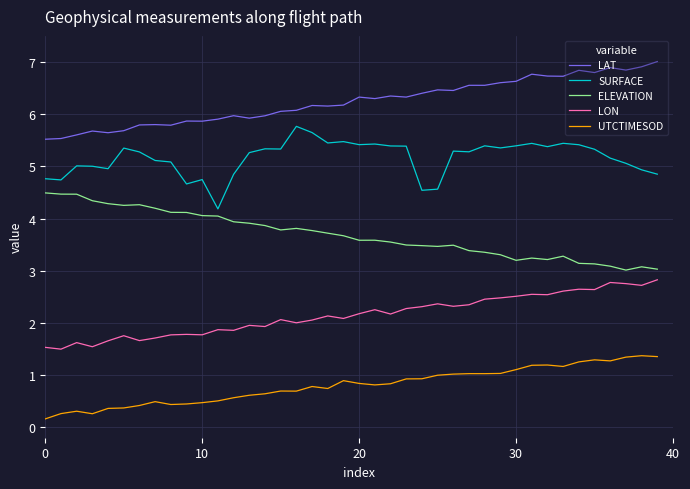

Rank the series by their maximum value, from lowest to highest.

UTCTIMESOD, LON, ELEVATION, SURFACE, LAT